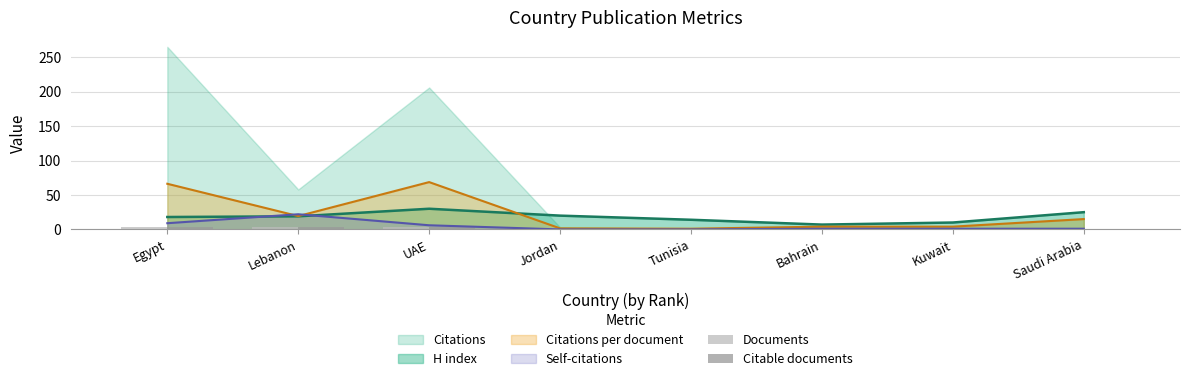

Is it true that H index equals 25.0 at Saudi Arabia?

True